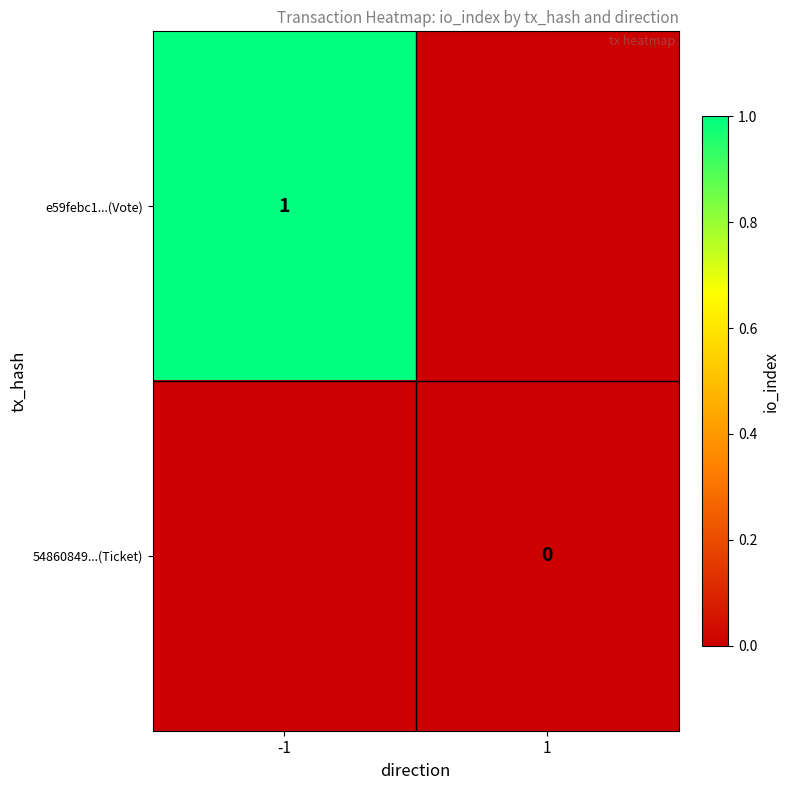

How many data points does each series have?

2